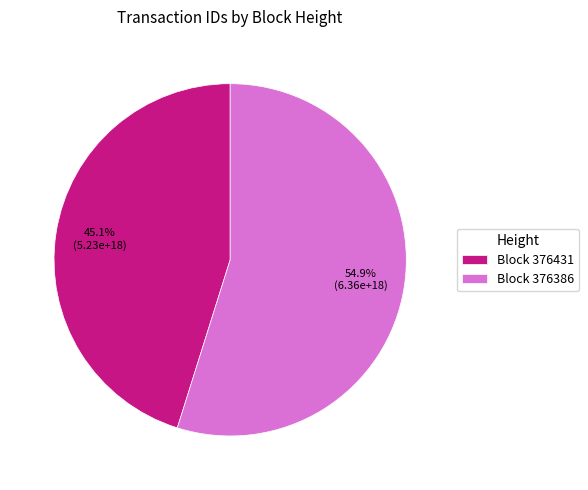

Rank the categories by value from lowest to highest.

Block 376431, Block 376386